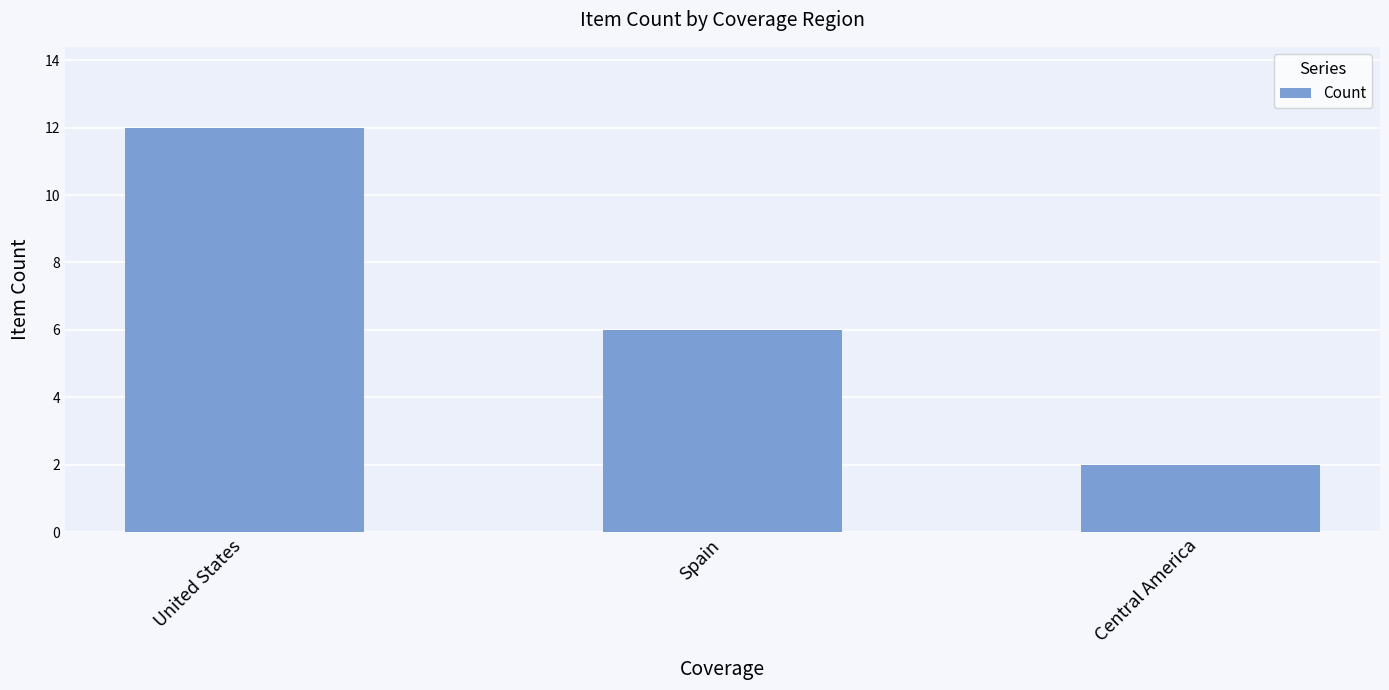

Reading left to right, transcribe all the data shown in this chart.

12	6	2